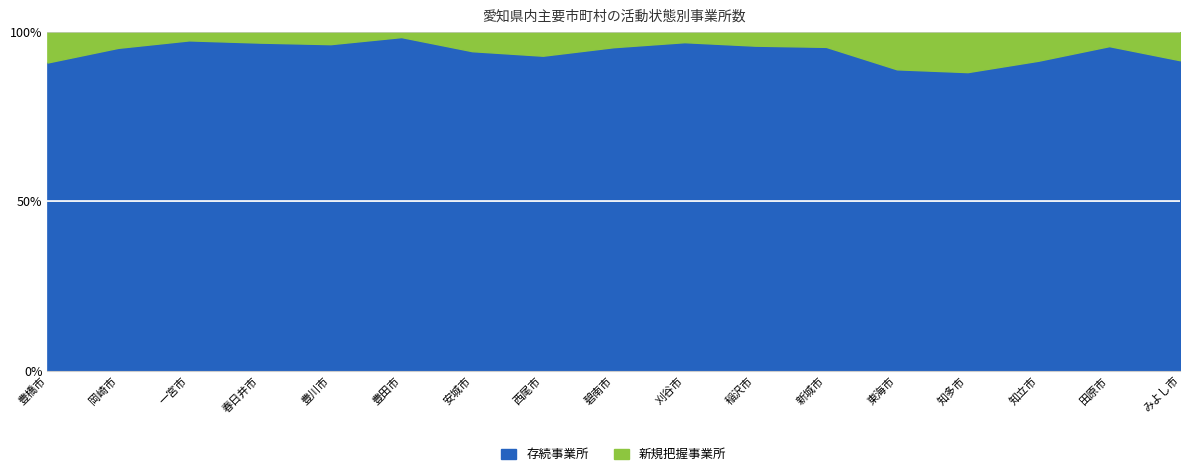

How many distinct data groups are displayed?

2